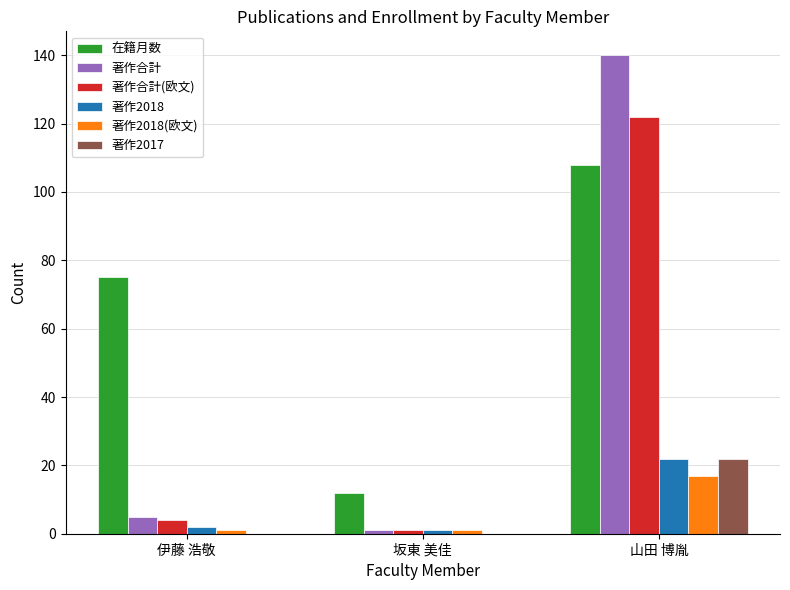

Which category has the highest value in the 著作2018 series?

山田 博胤